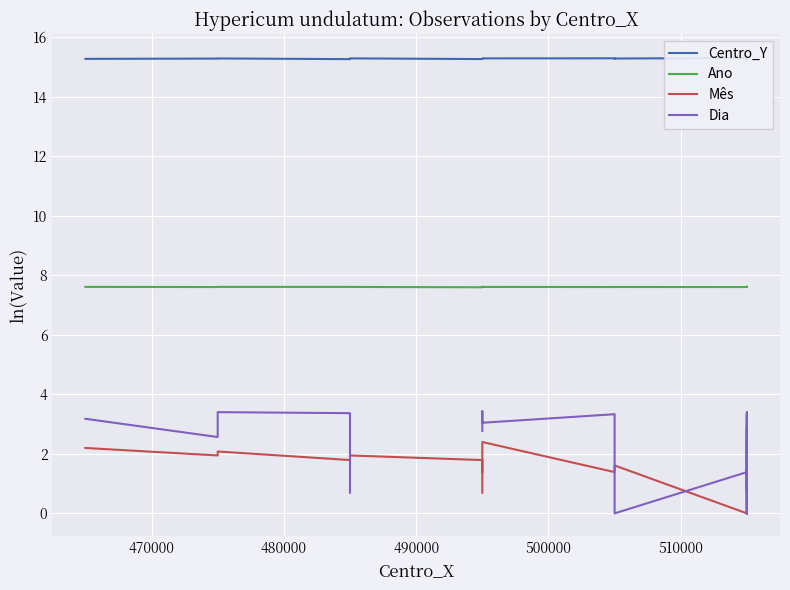

What is the difference between the maximum and minimum values in the Mês series?

2.5